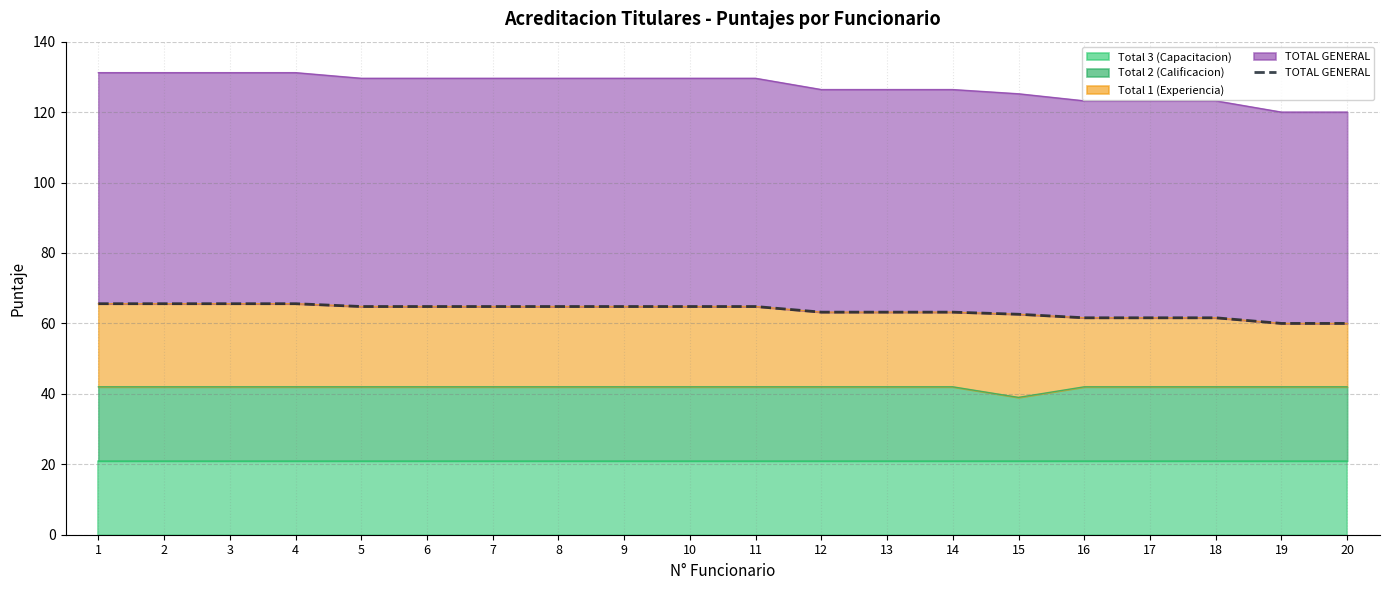

Does the chart have visible grid lines?

Yes